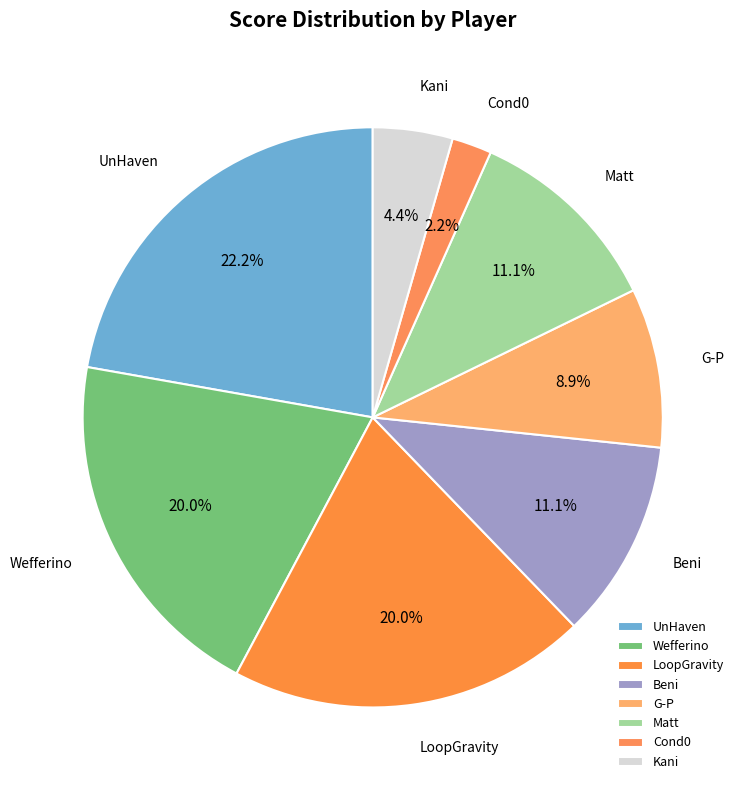

Which has a higher value, Wefferino or Cond0?

Wefferino